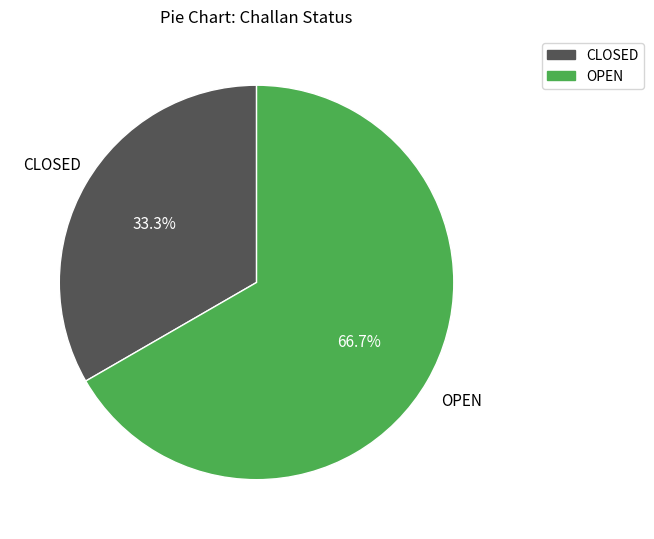

What is the ratio of the value at OPEN to the value at CLOSED?

2.0